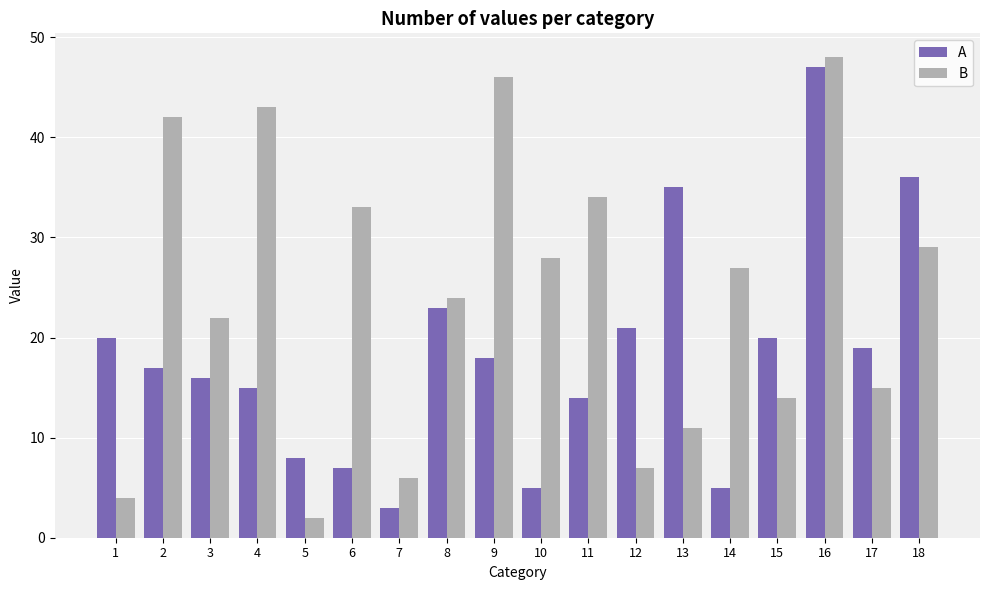

How many series are shown in this chart?

2